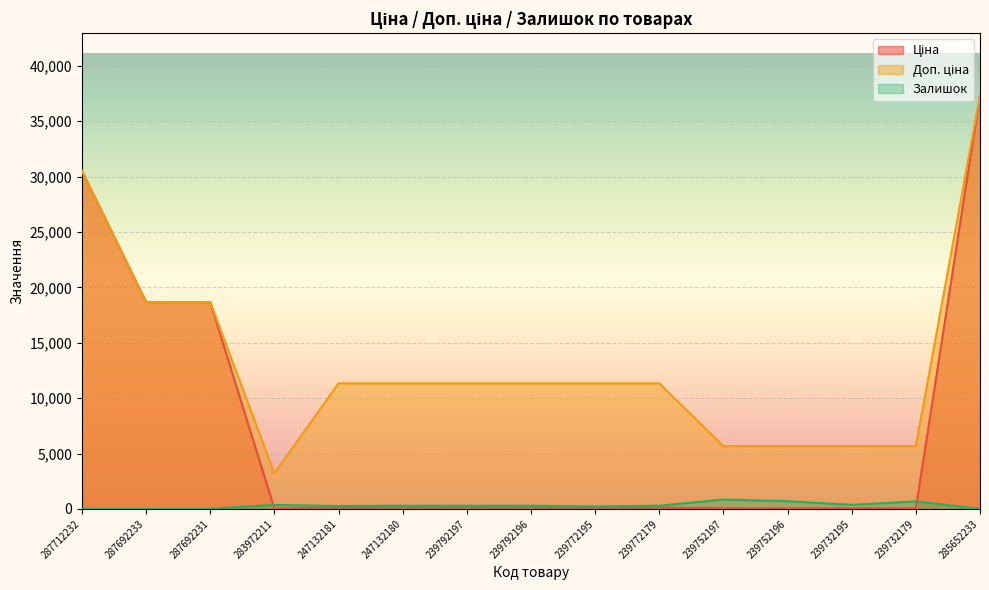

True or false: Ціна and Доп. ціна cross at least once.

False